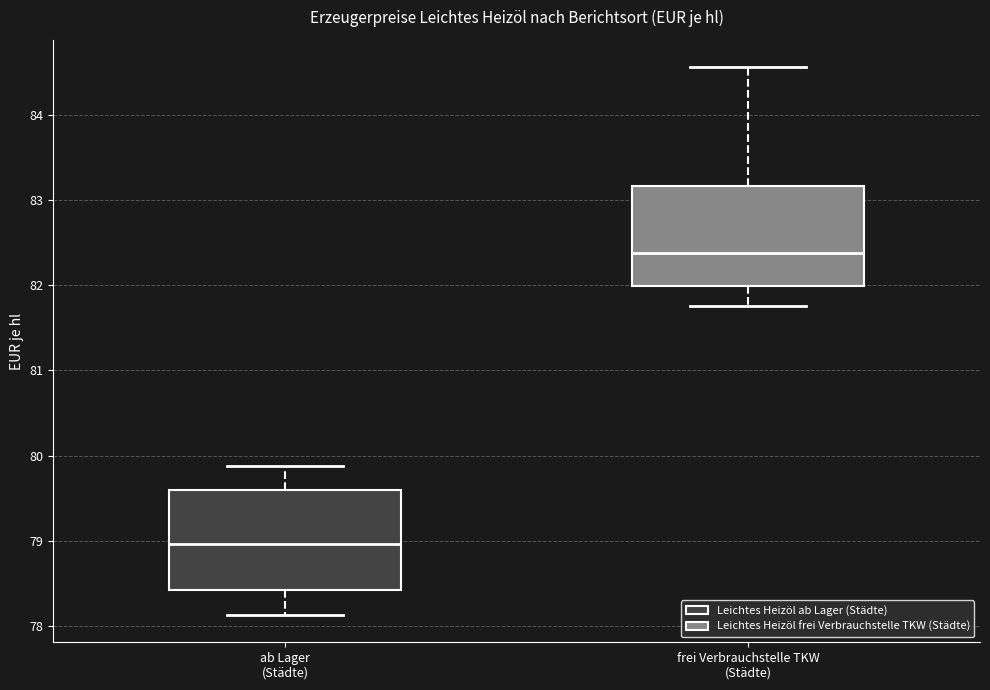

Which box has the lowest median line?

ab Lager (Städte)